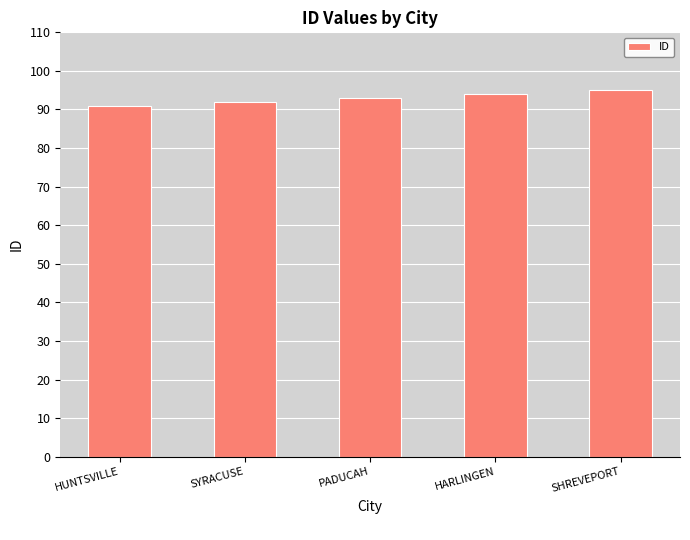

List the labels in order of value, largest first.

SHREVEPORT, HARLINGEN, PADUCAH, SYRACUSE, HUNTSVILLE